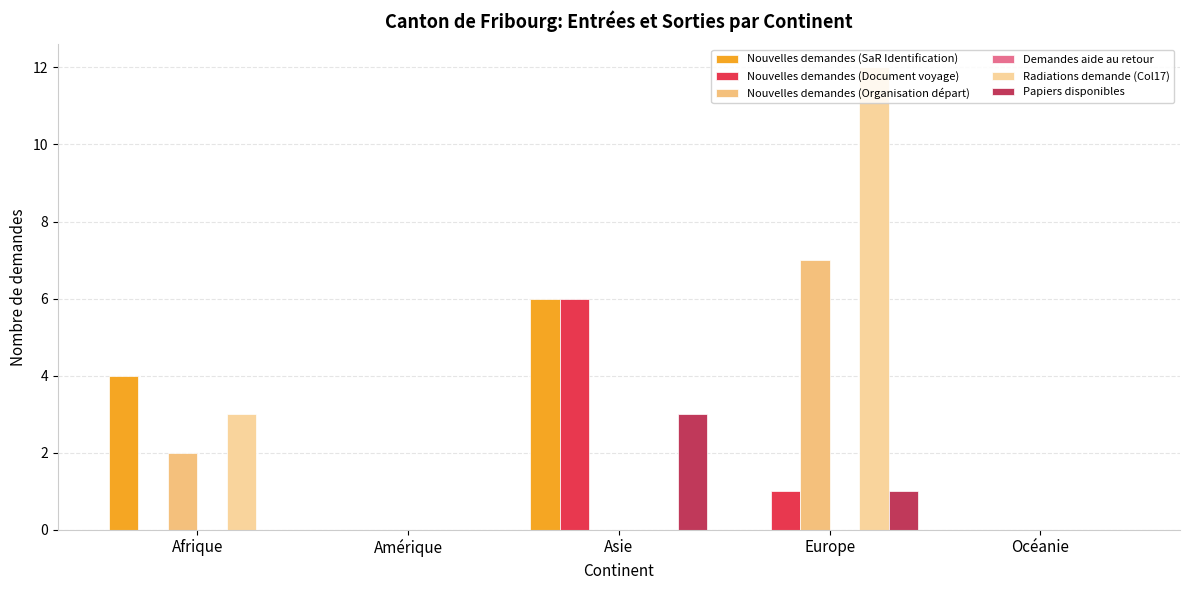

How many groups of bars are there?

5